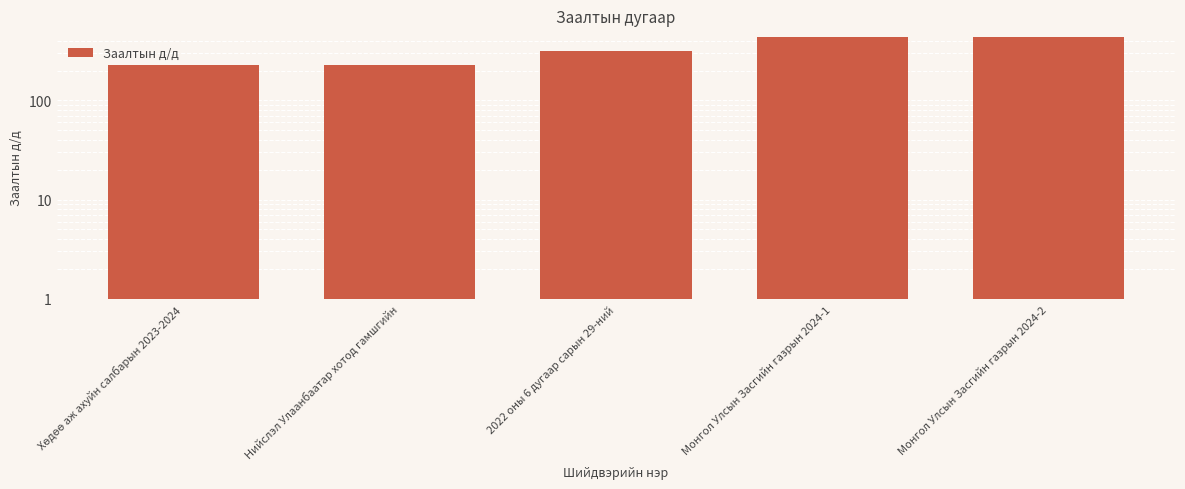

Which label corresponds to the smallest value in the chart?

Хөдөө аж ахуйн салбарын 2023-2024